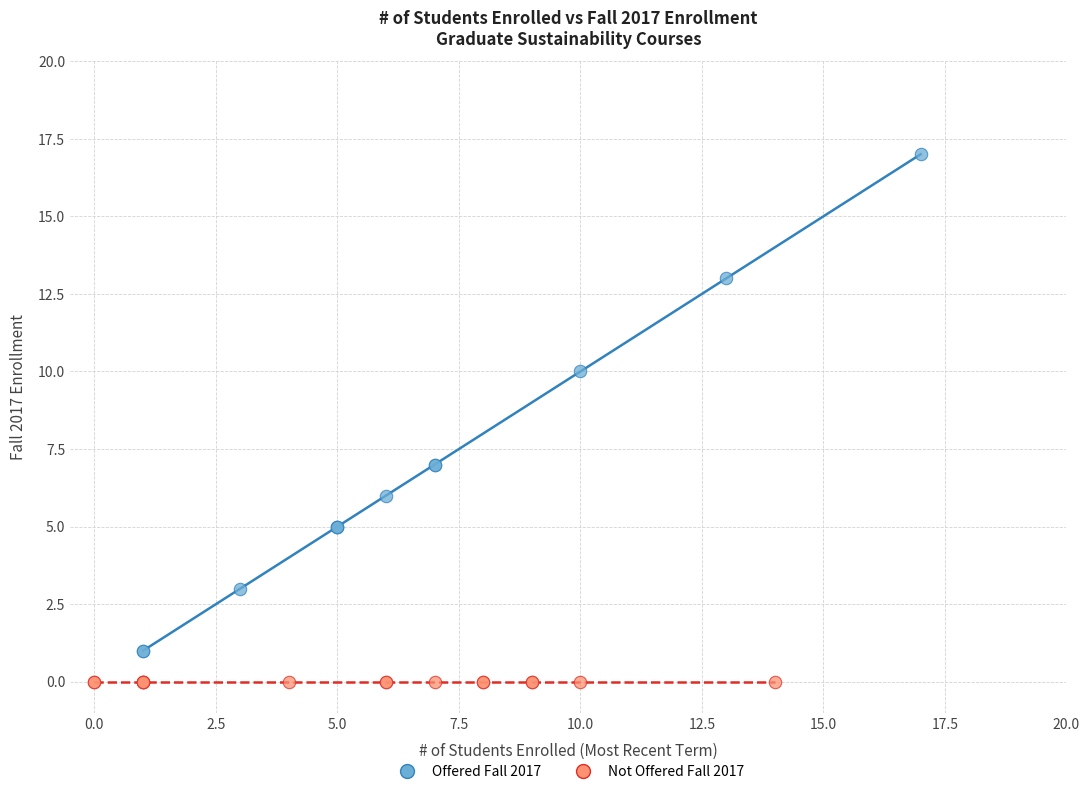

Which series reaches the maximum Y coordinate?

Offered Fall 2017